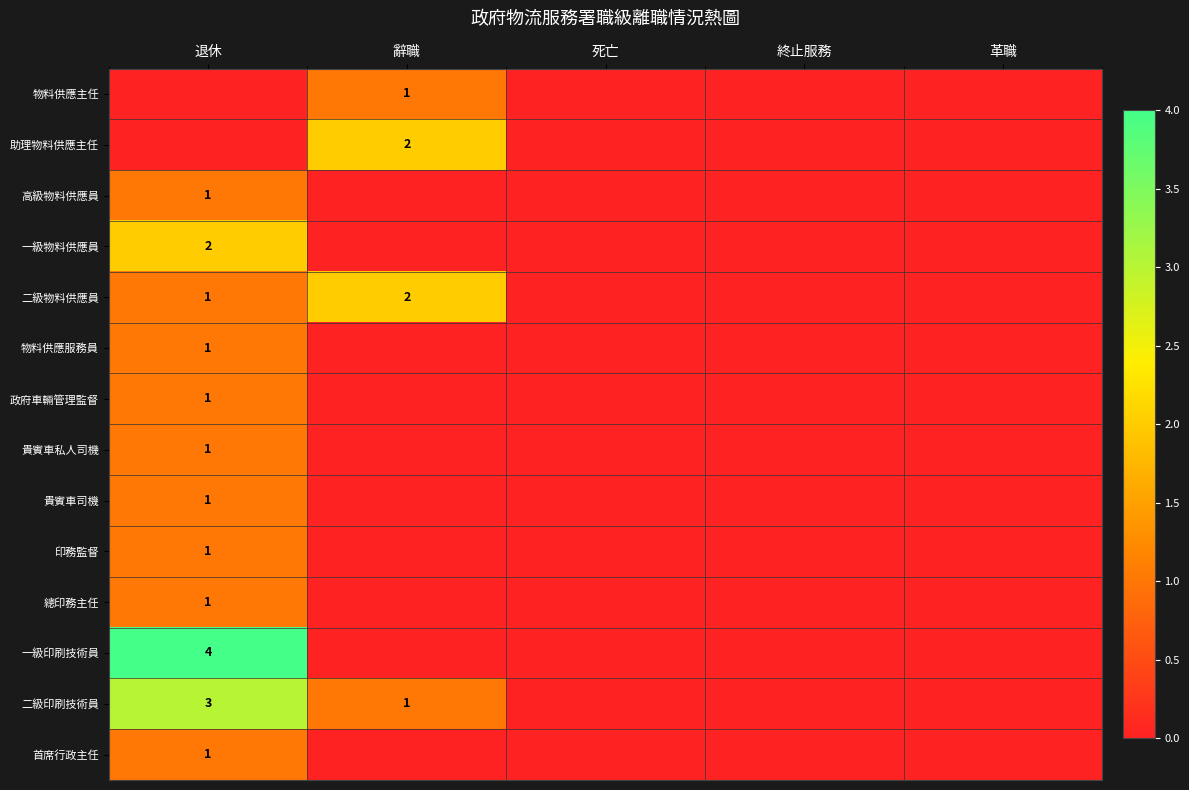

At which category is the sum across all series the highest?

退休